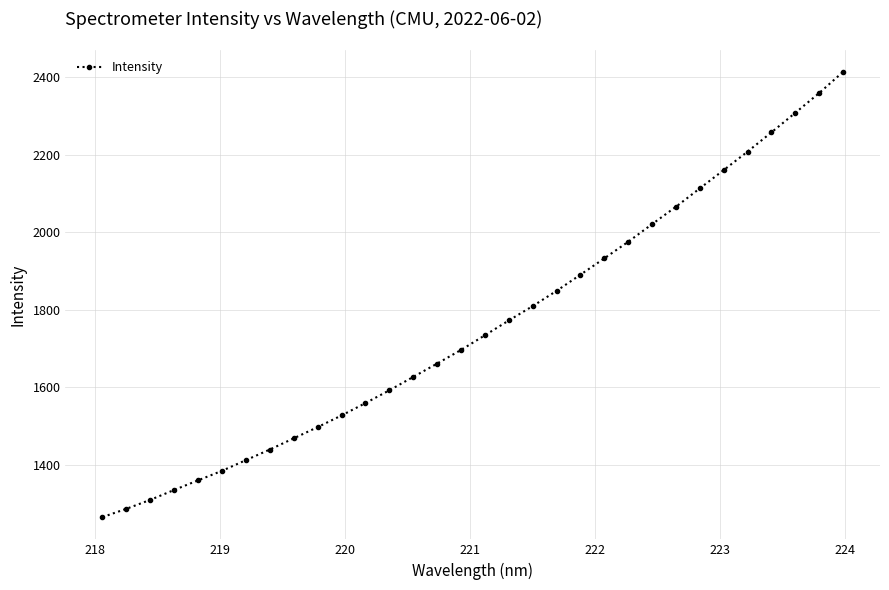

What is the minimum value shown in the chart?

1264.9